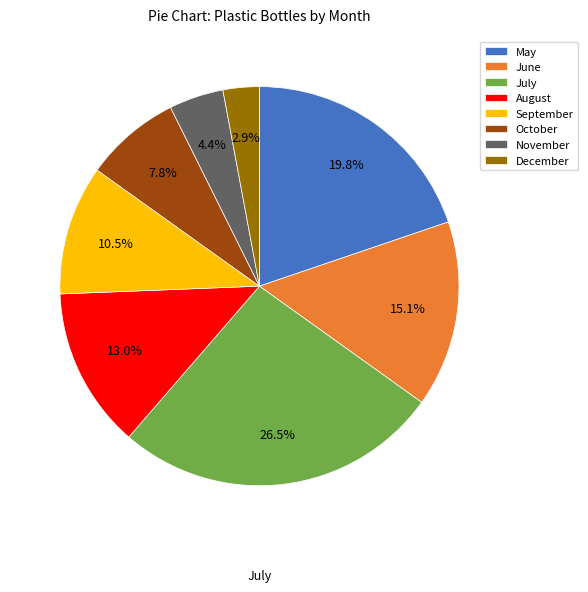

Rank the categories by value from lowest to highest.

December, November, October, September, August, June, May, July